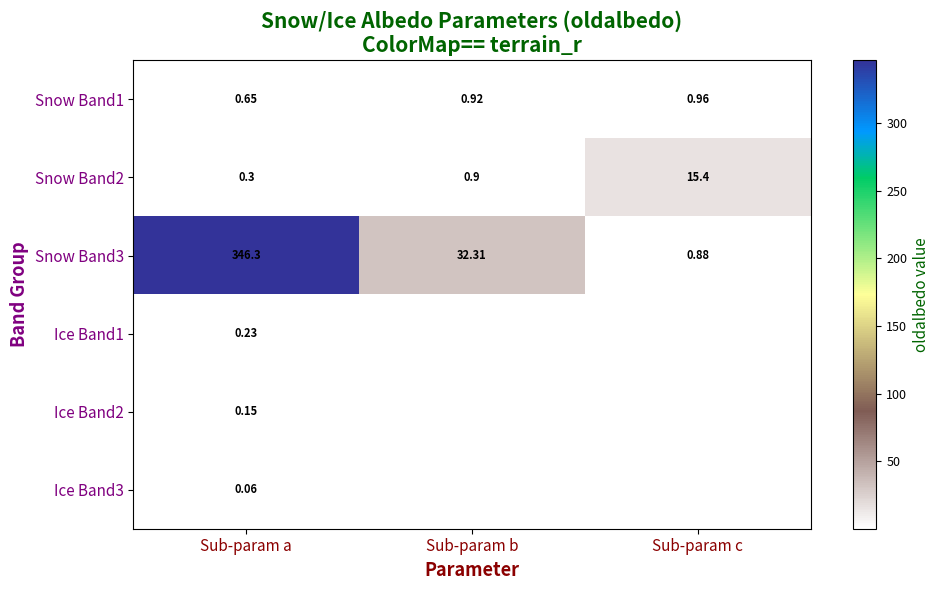

Is the value of Snow Band1 at Sub-param c greater than the value of Snow Band2 at Sub-param c?

No